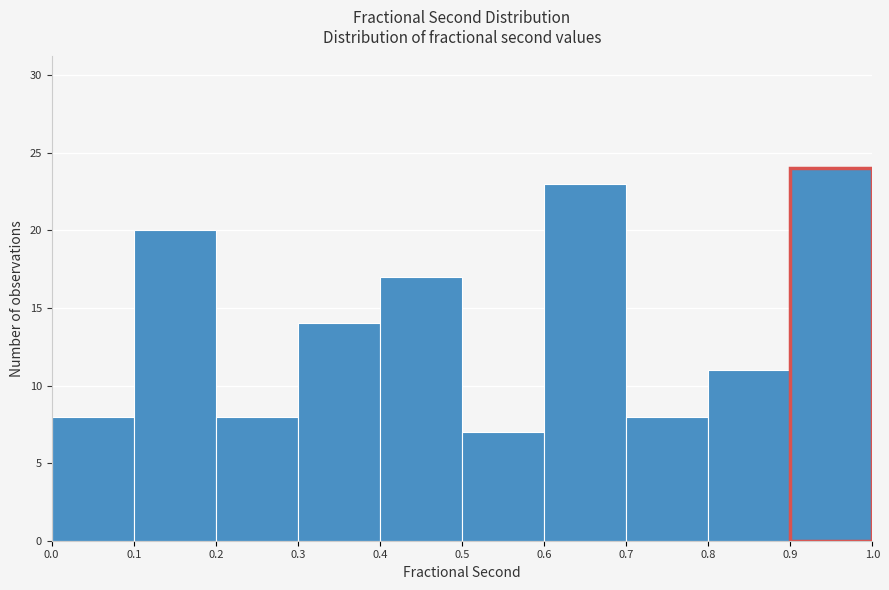

How tall is the bar that spans 0.9 to 1.0 on the x-axis? The values are not printed on the chart, so give them approximately, as read against the axis.

24